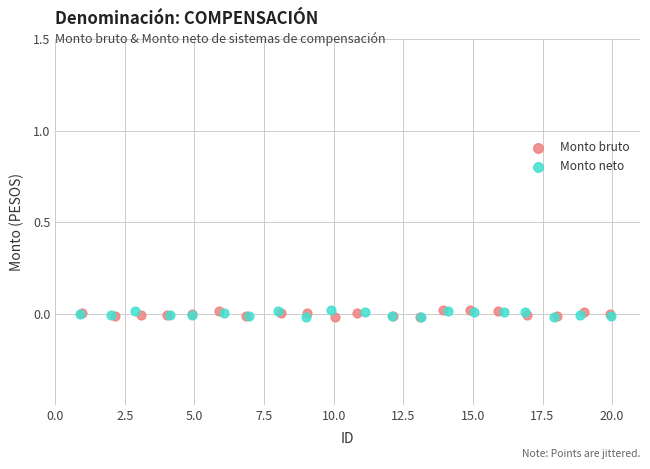

What are all the series names shown in the legend?

Monto bruto, Monto neto